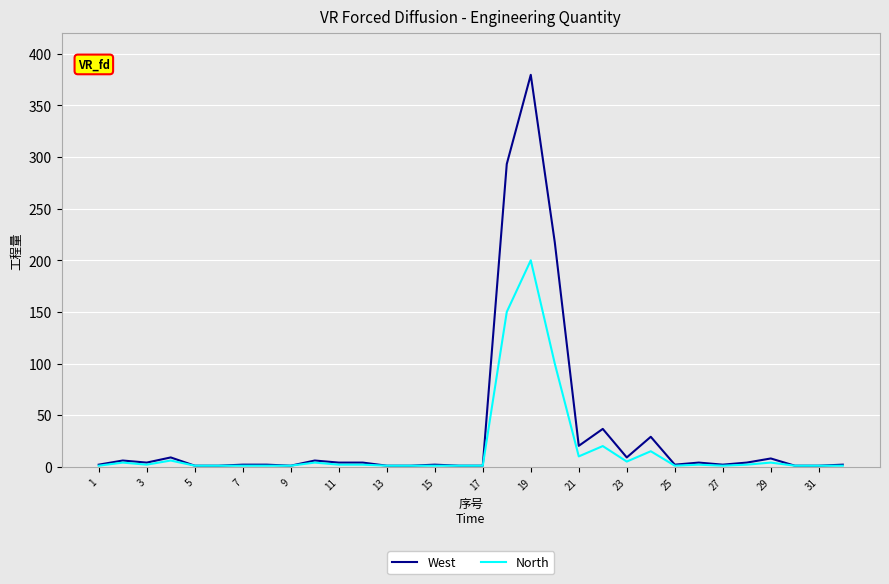

How many series are shown in this chart?

2